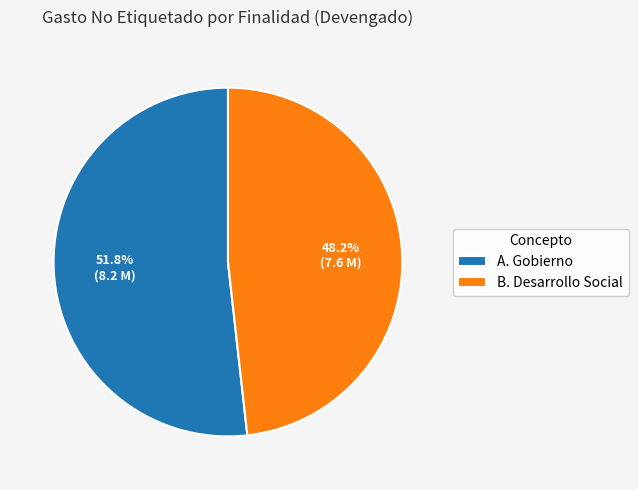

To the nearest percent, what is the difference between the largest and smallest slice percentages?

4%